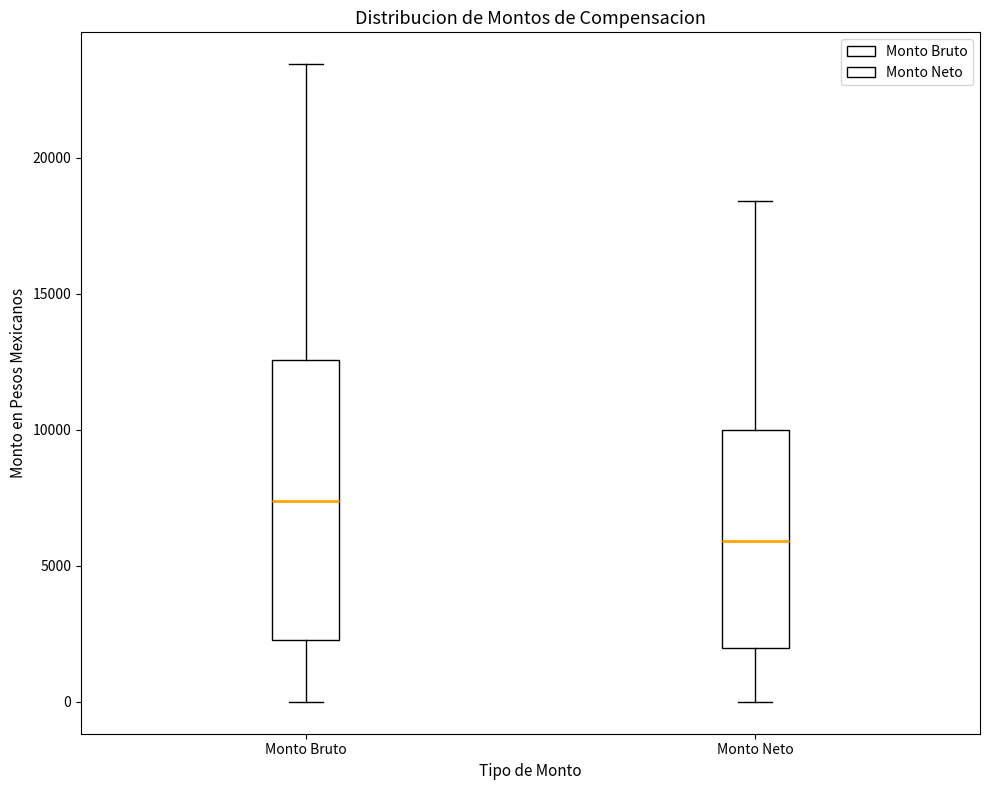

Where does the lower whisker of the box for Monto Bruto end on the y-axis? The values are not printed on the chart, so give them approximately, as read against the axis.

0